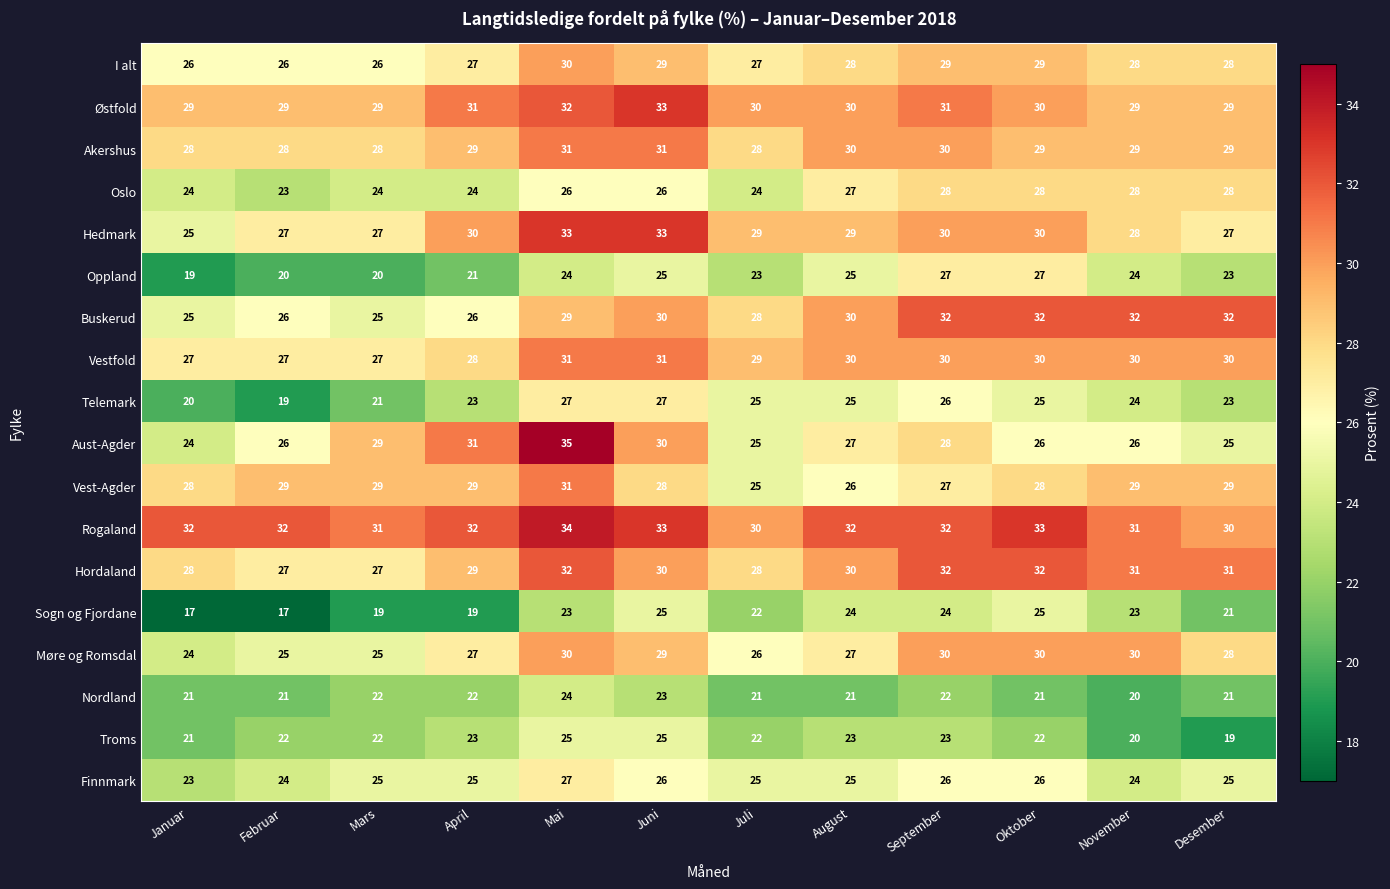

How many Møre og Romsdal values are between 26 and 30?

9